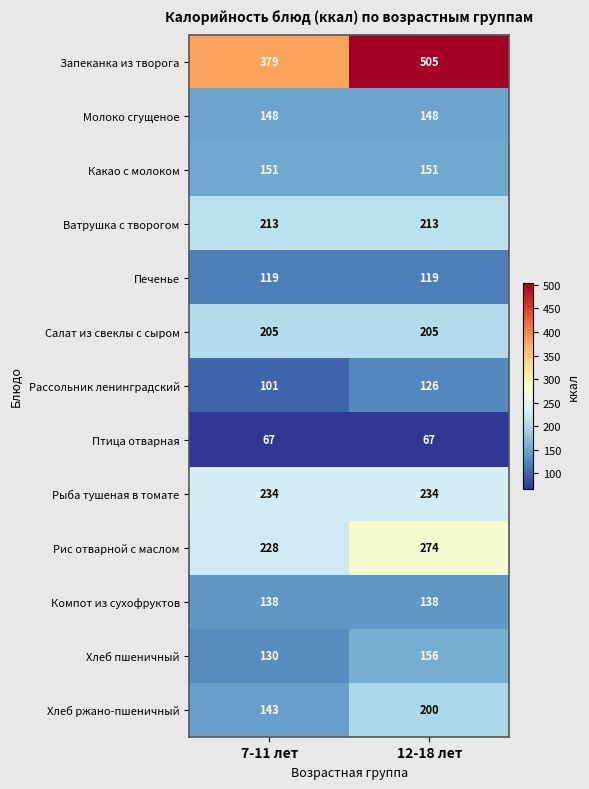

Which series has the largest total across all categories?

Запеканка из творога